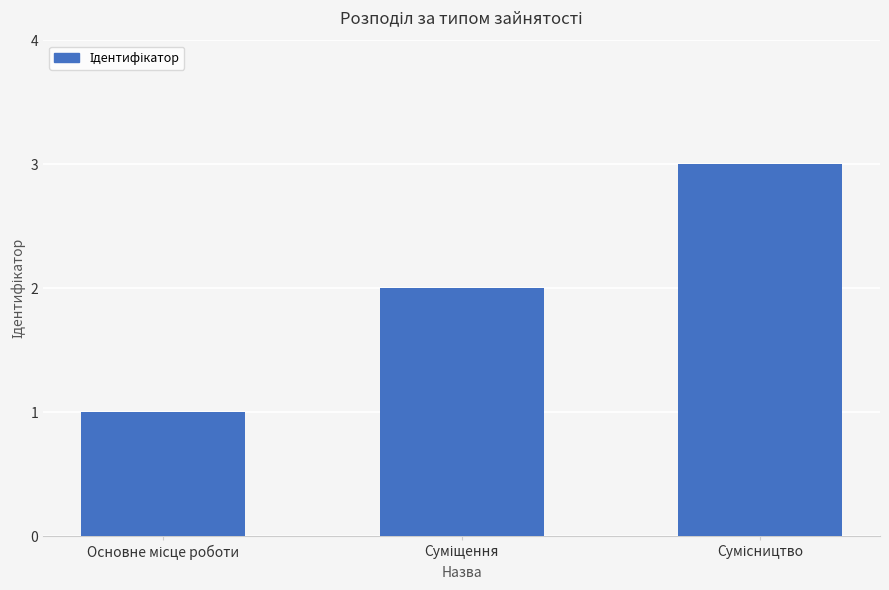

What is the maximum value shown in the chart?

3